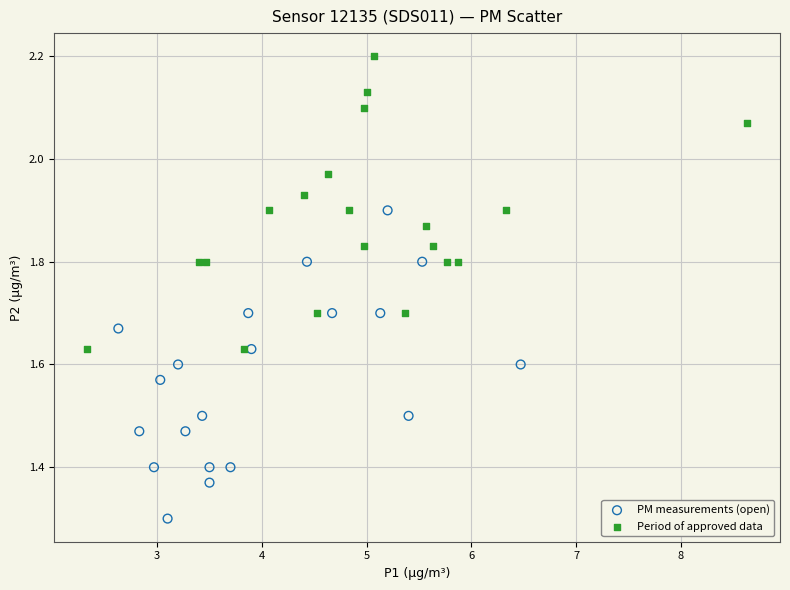

Which series reaches the maximum Y coordinate?

Period of approved data